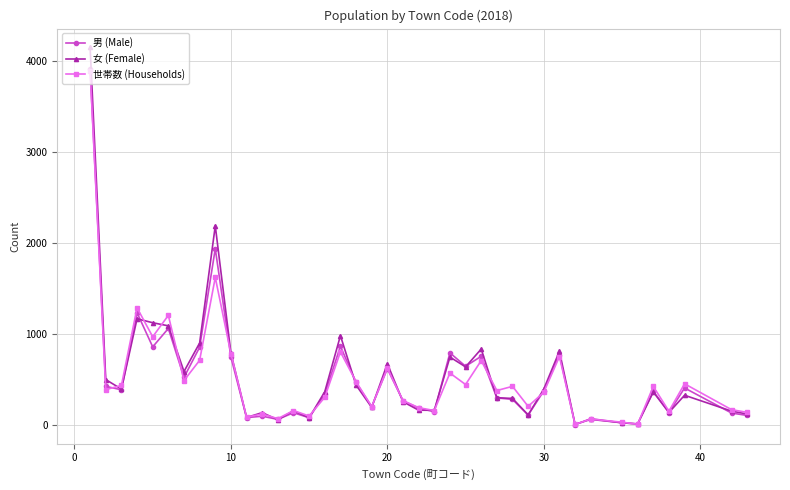

Is this an area chart (filled region under the line)?

No